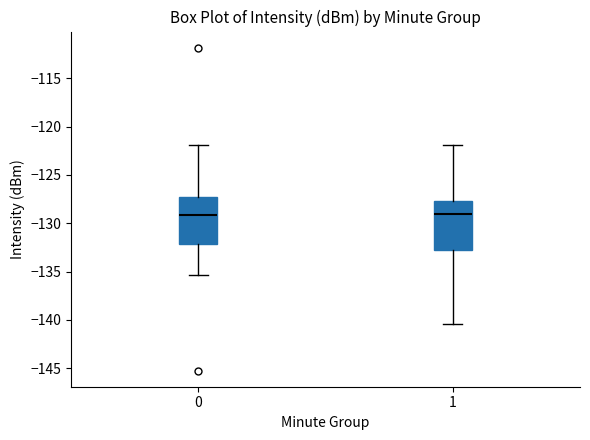

Where does the upper whisker of the box at x = 0 end on the y-axis? The values are not printed on the chart, so give them approximately, as read against the axis.

-122.0